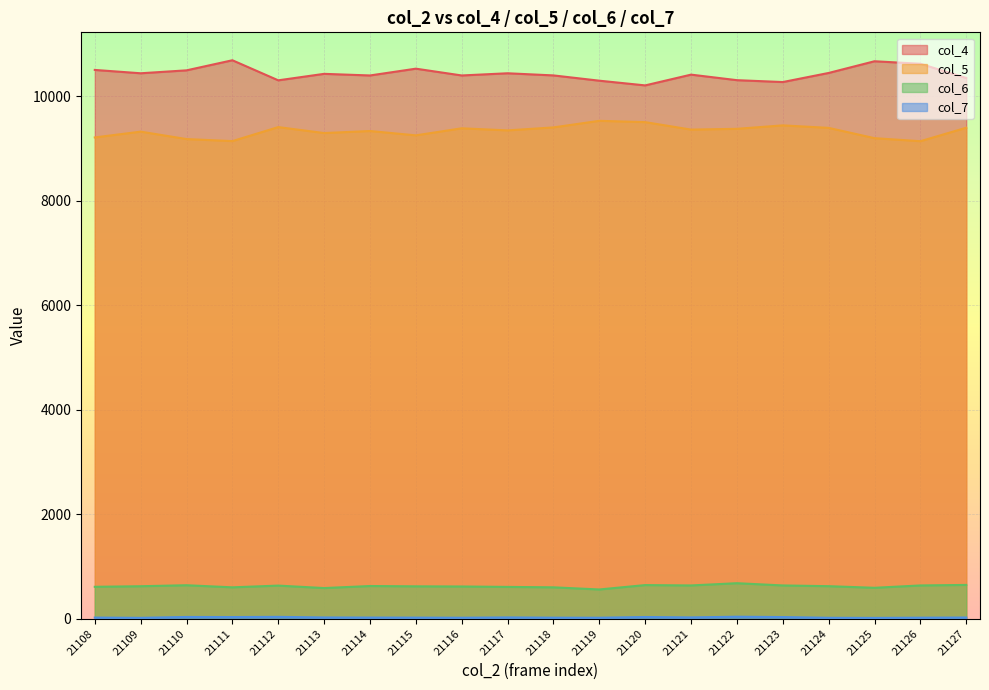

What is the difference between the col_6 values at 21114 and 21112?

8